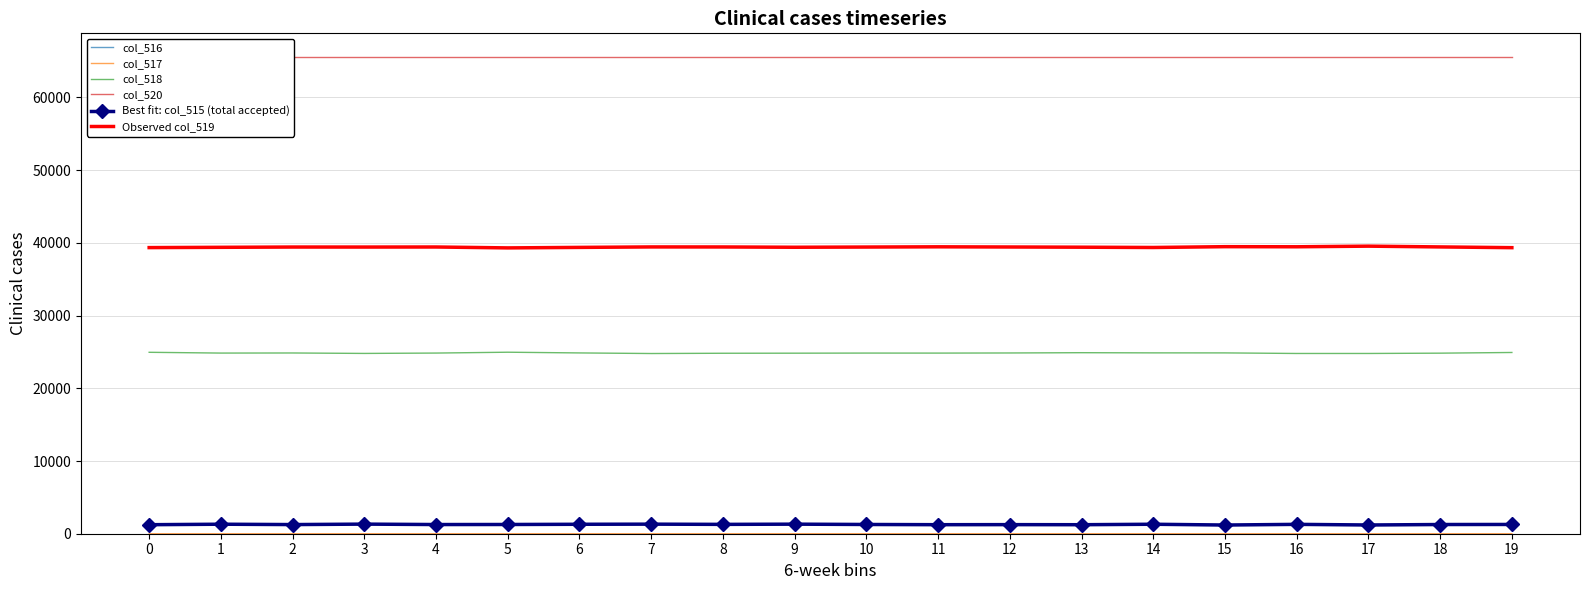

Between 13 and 16, which series saw the biggest shift?

col_518